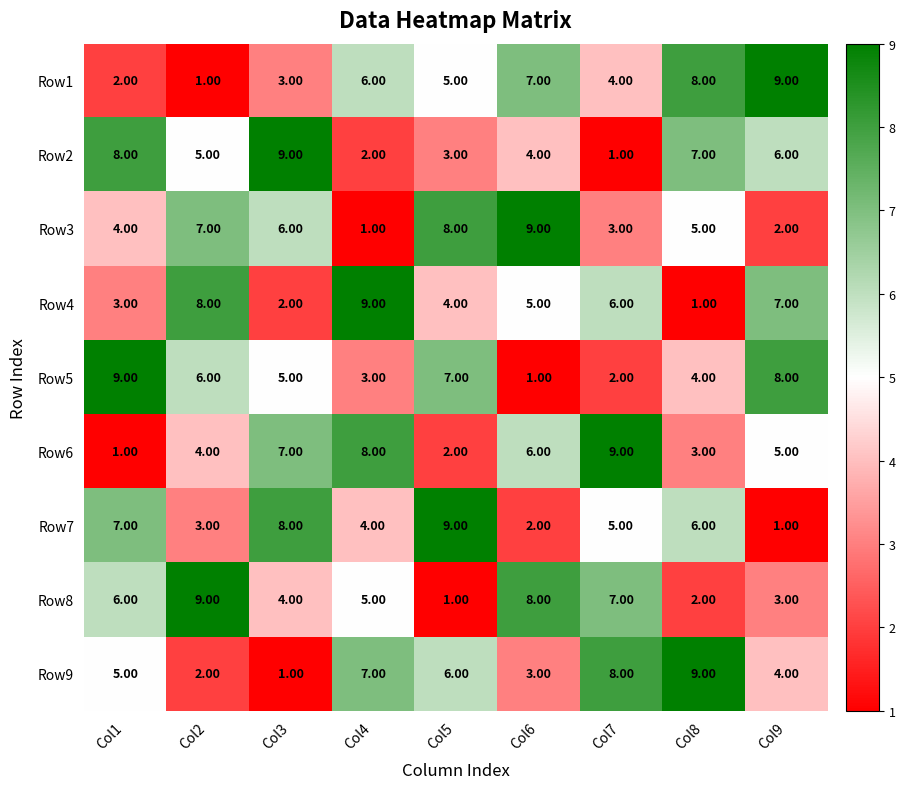

At Col6, list the series in order from smallest to largest.

Row5, Row7, Row9, Row2, Row4, Row6, Row1, Row8, Row3